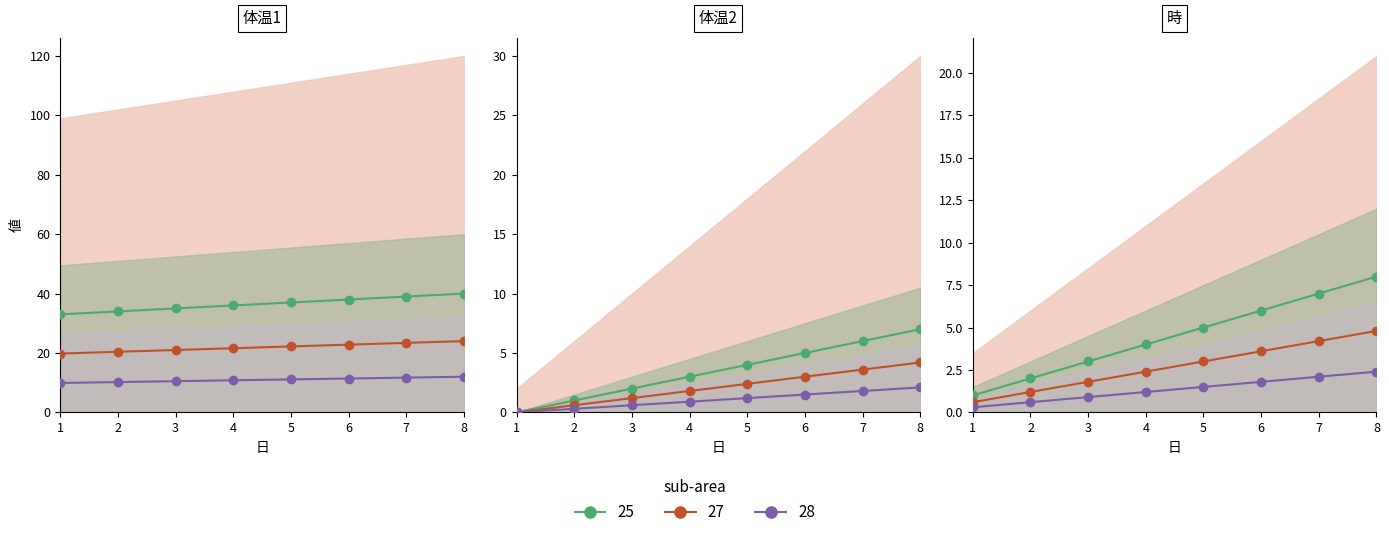

The 時 series shows 14.9 at 2. True or false?

False